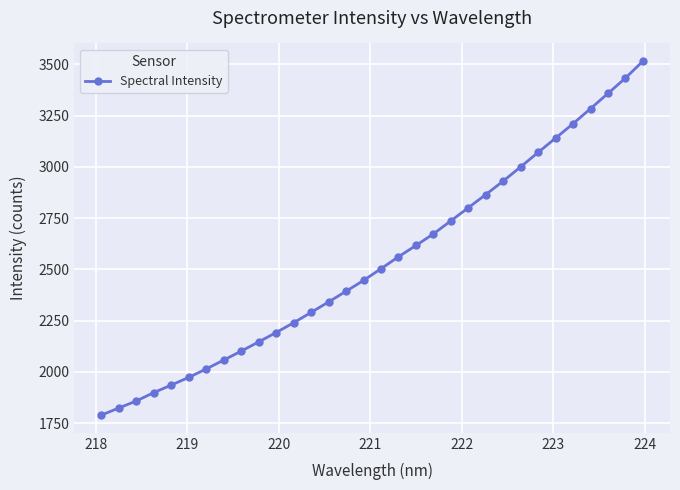

What is the difference between the second highest and second lowest values?

1608.5